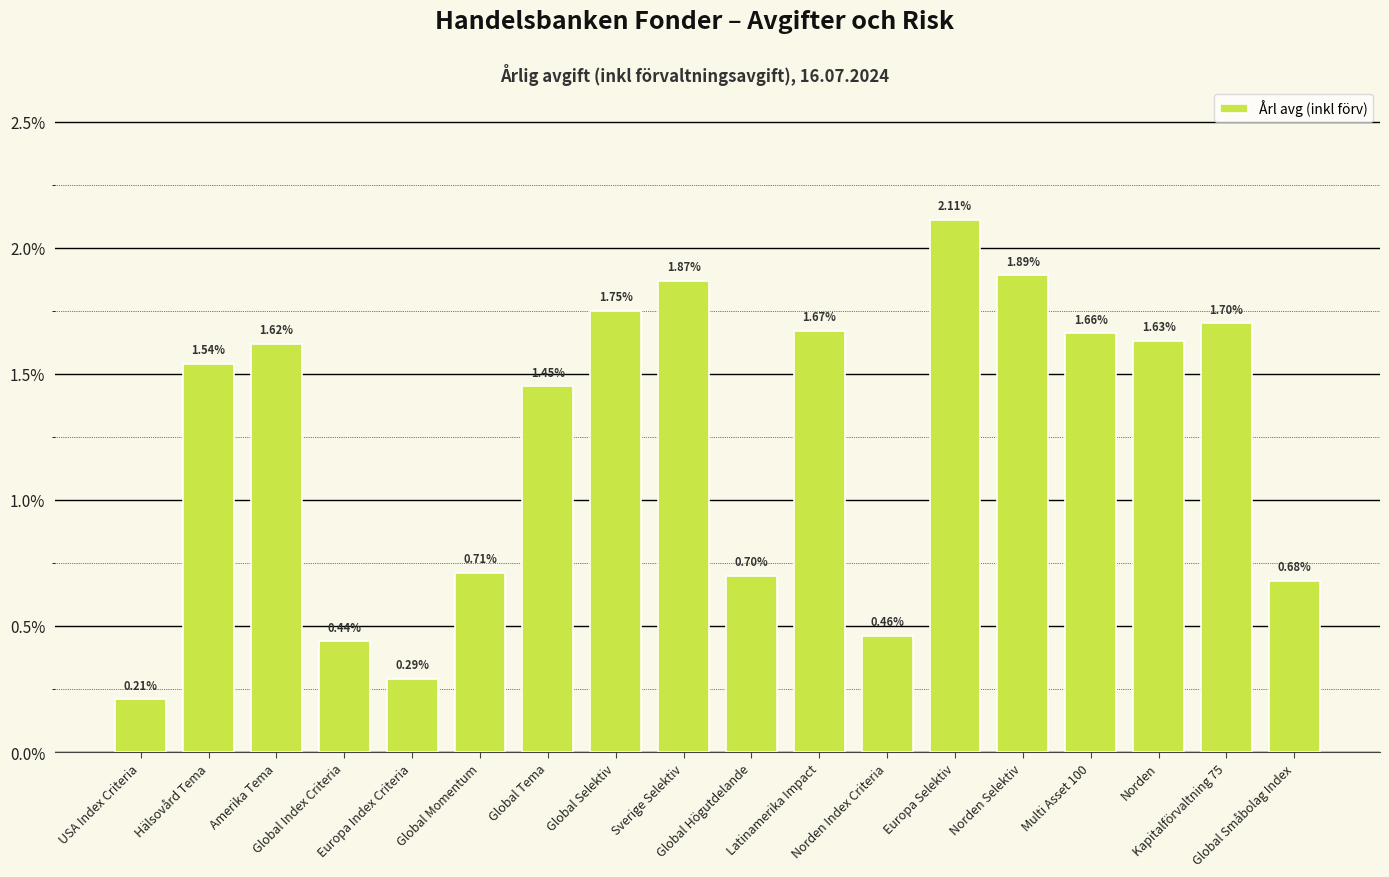

What is the sum of the values at Norden Index Criteria and Hälsovård Tema?

2.0